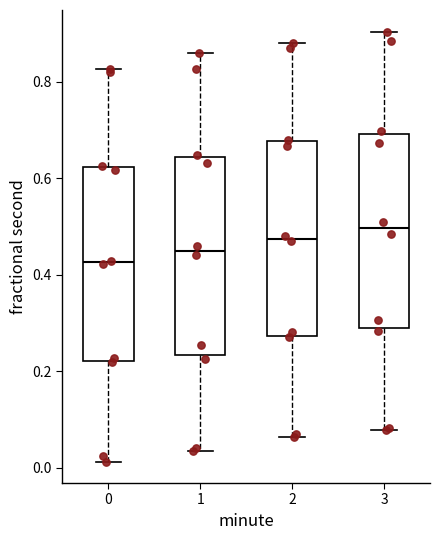

Which box has the lowest median line?

0